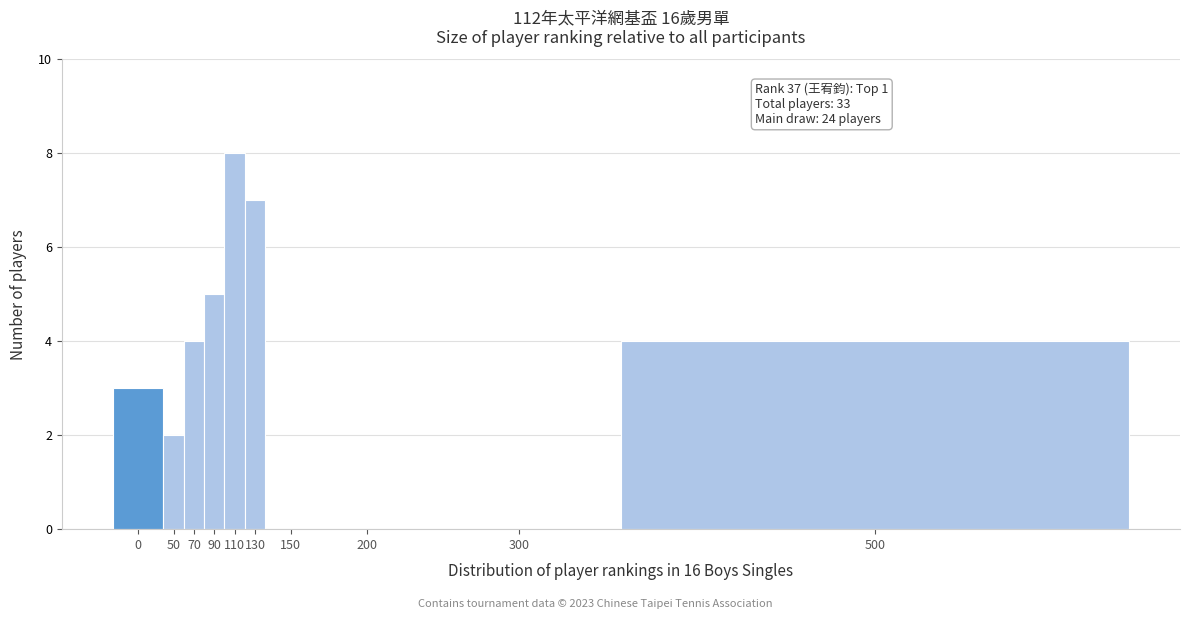

Reading left to right, what are all the values shown in this chart?

0=3	50=2	70=4	90=5	110=8	130=7	150=0	200=0	300=0	500=4